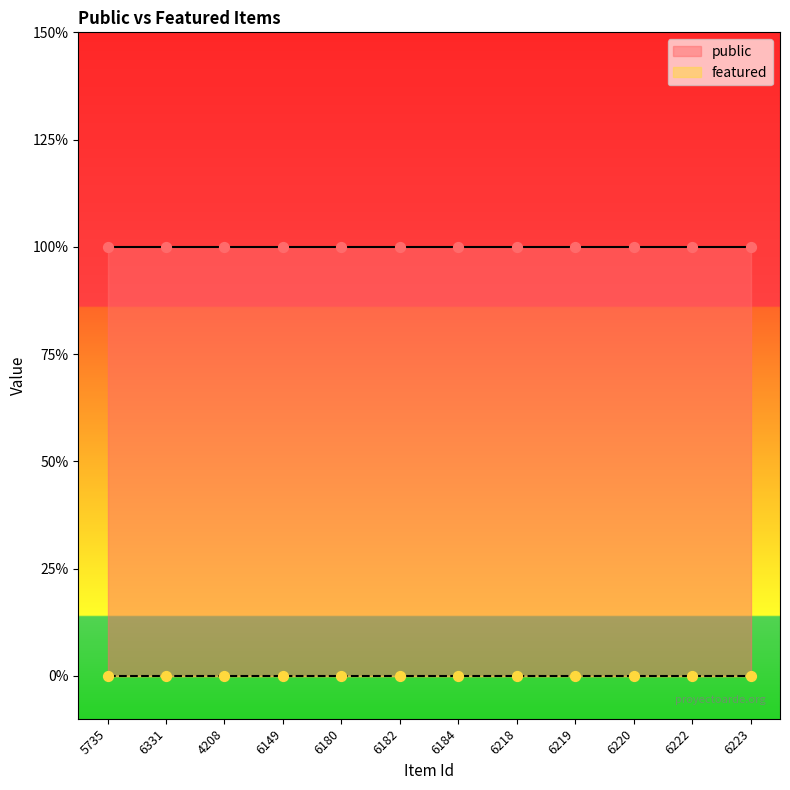

Which series reaches the maximum Y coordinate?

public